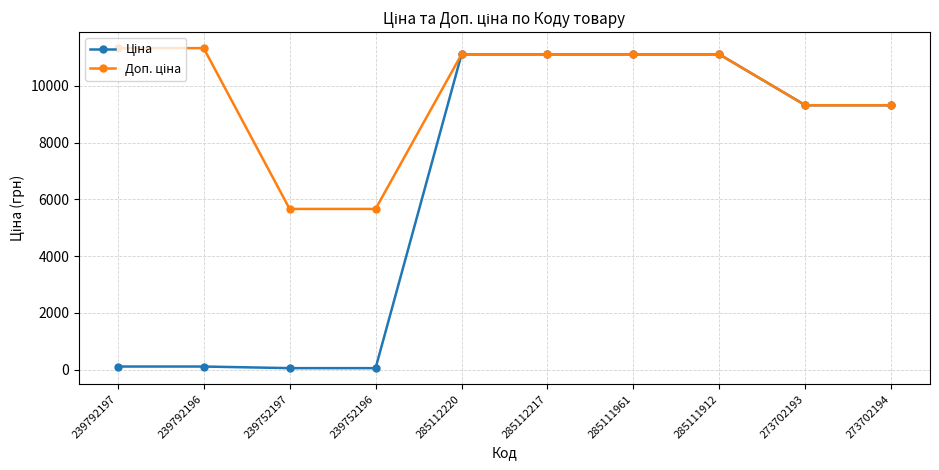

At how many categories does at least one series exceed 6348?

8